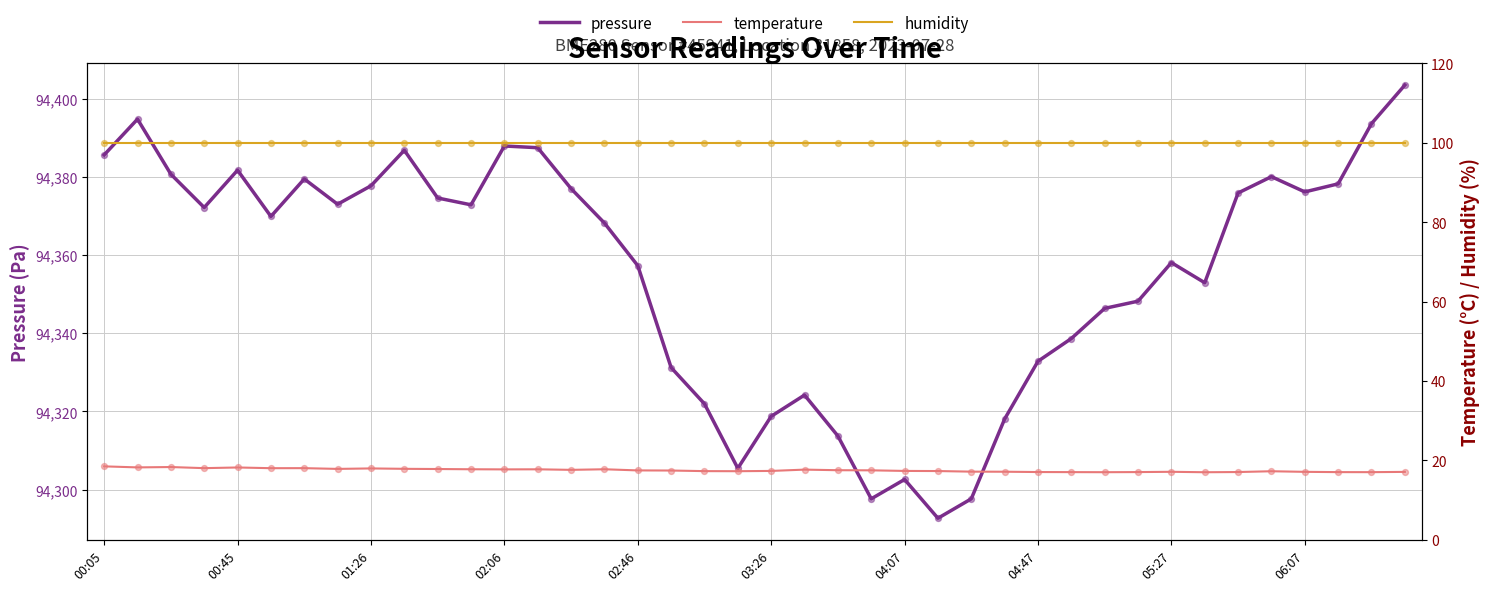

What are all the series names shown in the legend?

pressure, temperature, humidity